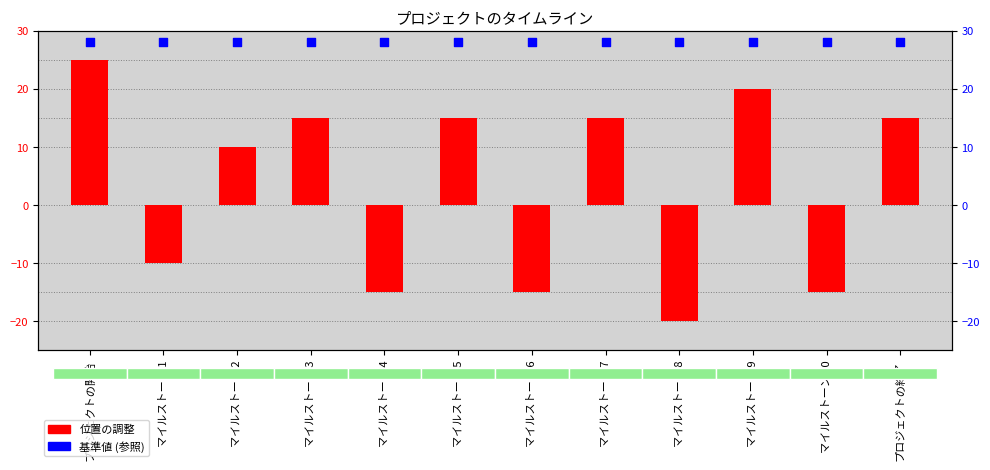

What are all the series names shown in the legend?

位置の調整, 基準値 (参照)